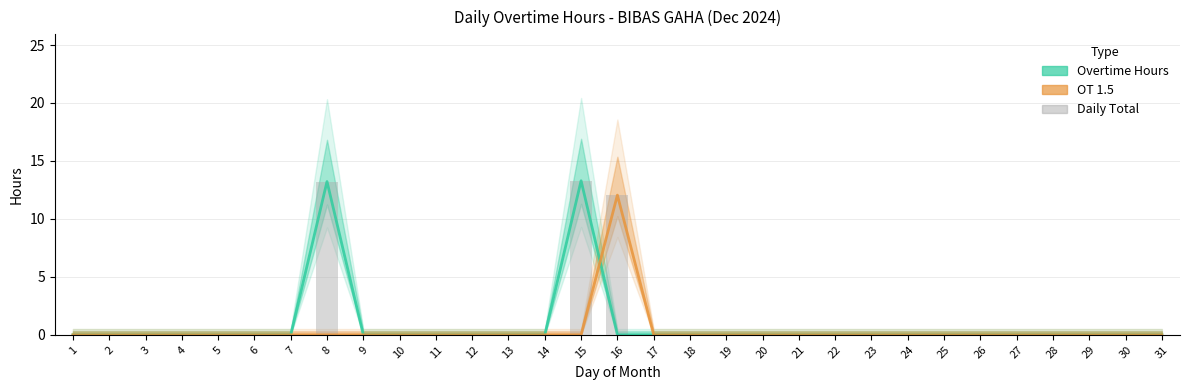

Between 26 and 1, which is larger?

26